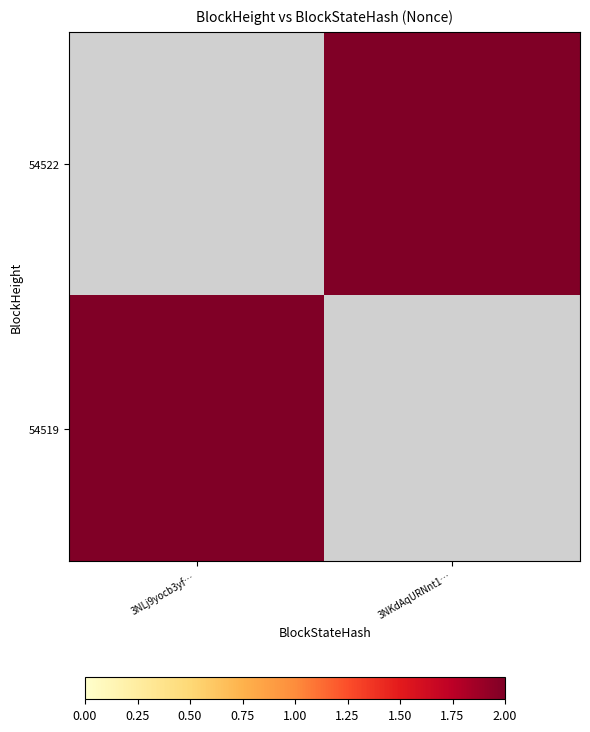

How many series are shown in this chart?

2